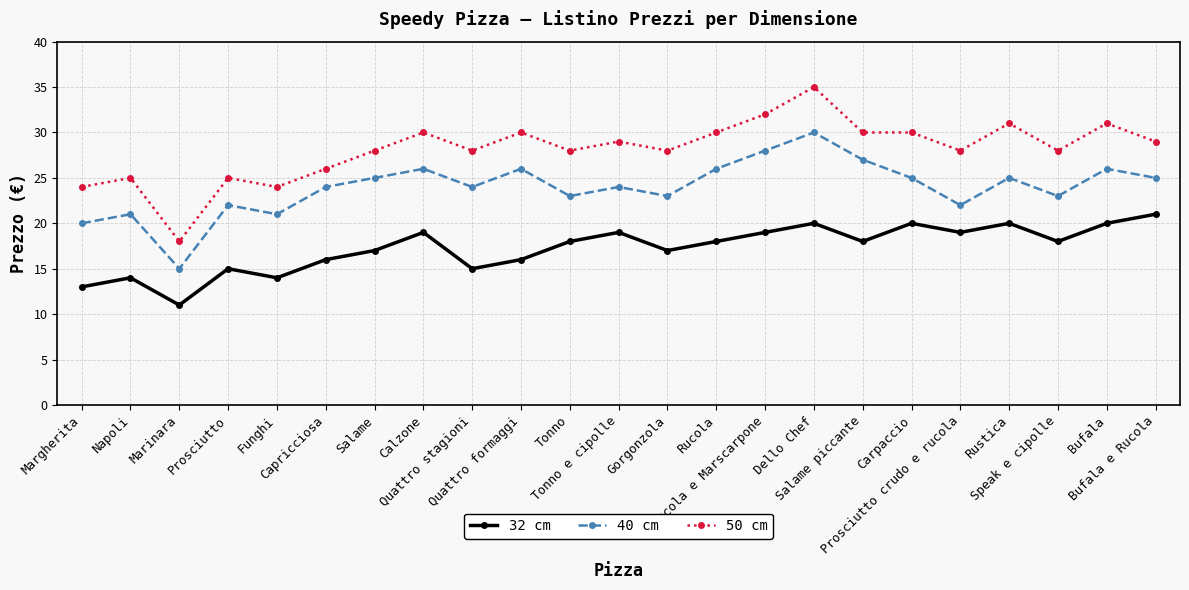

What is the label of the 16th point from the left?

Dello Chef